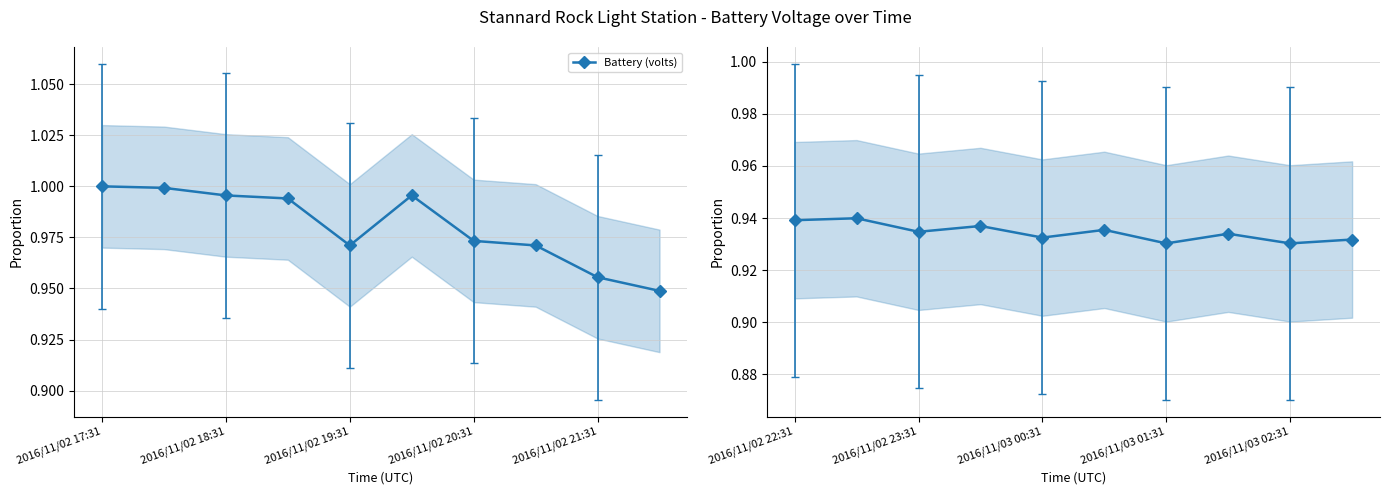

How many interior local peaks (higher than both neighbors) does the data have?

4